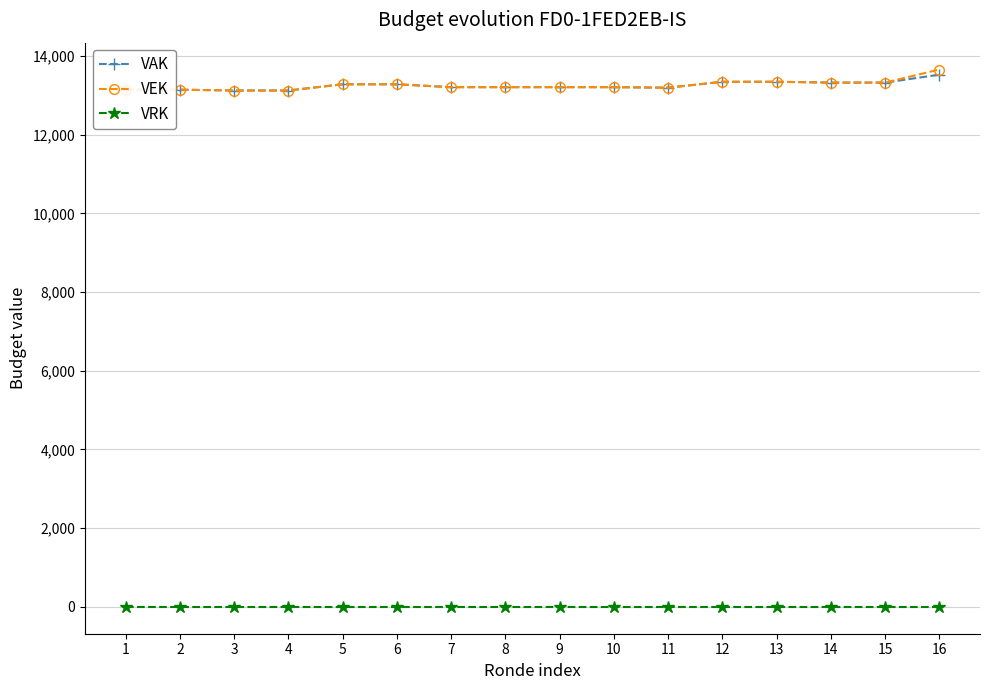

True or false: VAK and VRK intersect in this chart.

False